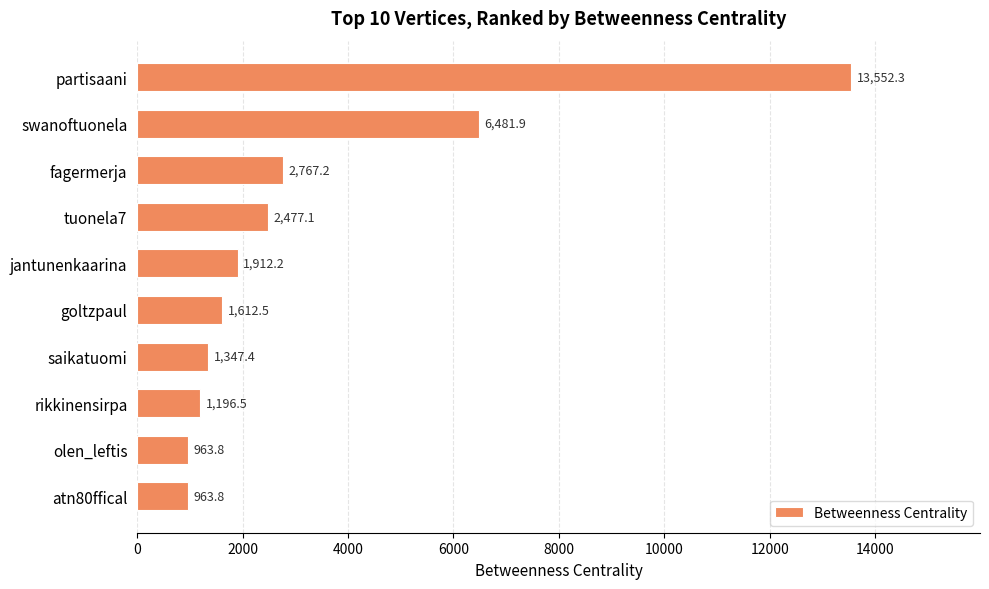

Approximately how many times larger is the value at jantunenkaarina compared to olen_leftis?

2.0